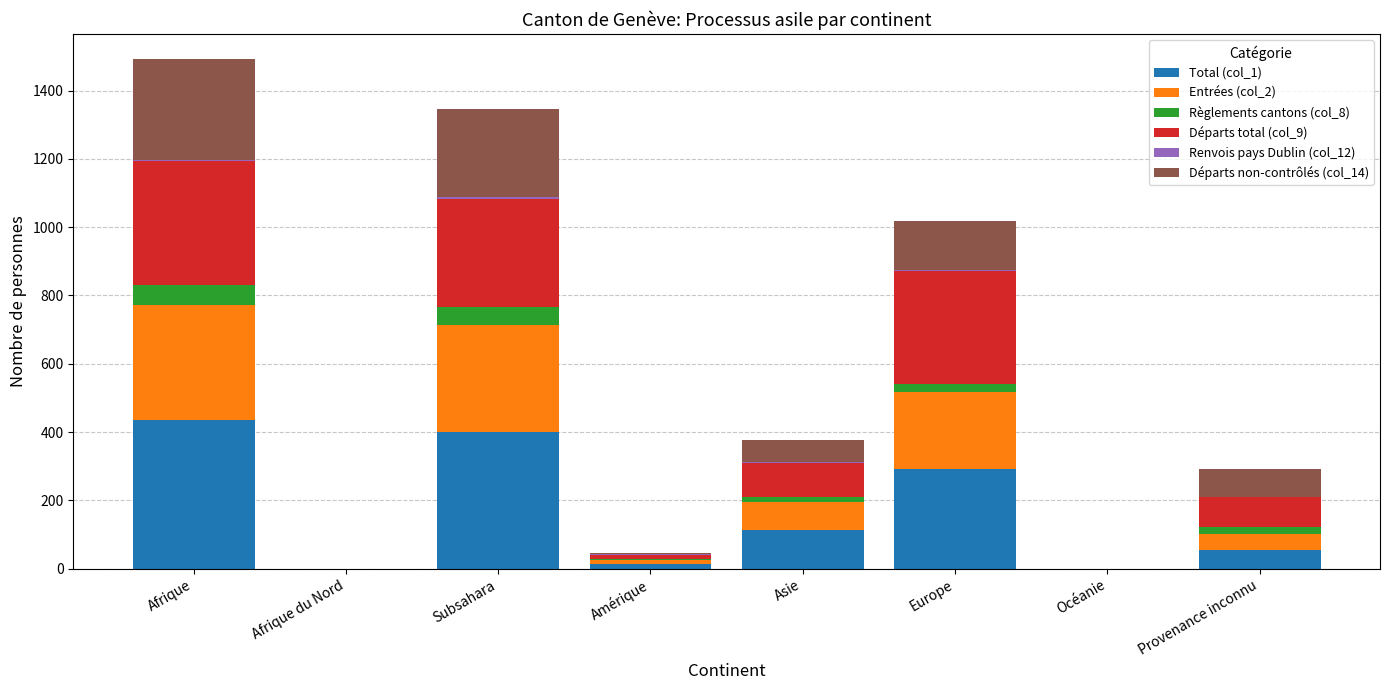

The value of Total (col_1) at Europe is 291. True or false?

True